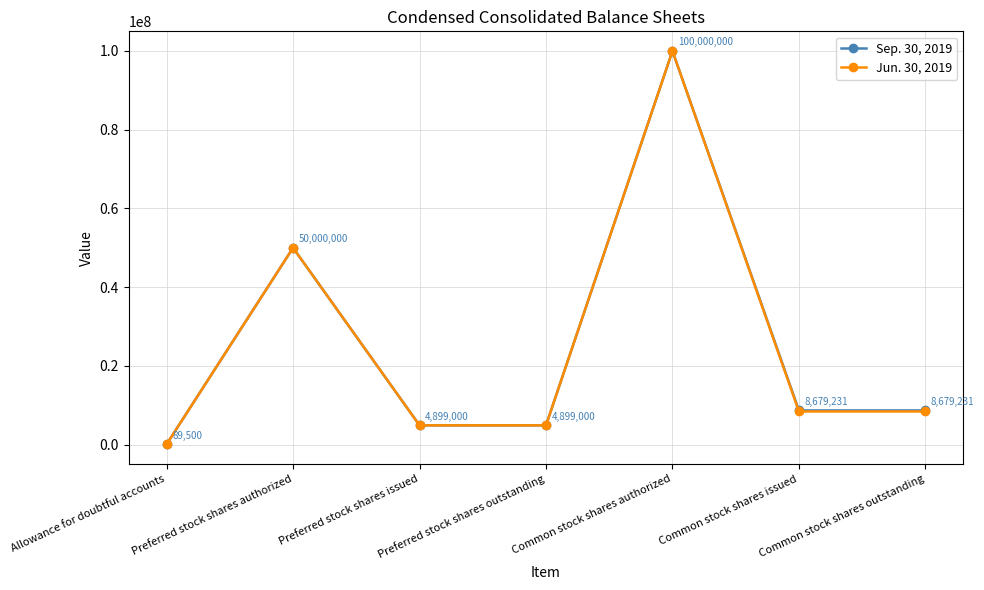

At which category does Sep. 30, 2019 reach its first local peak?

Preferred stock shares authorized